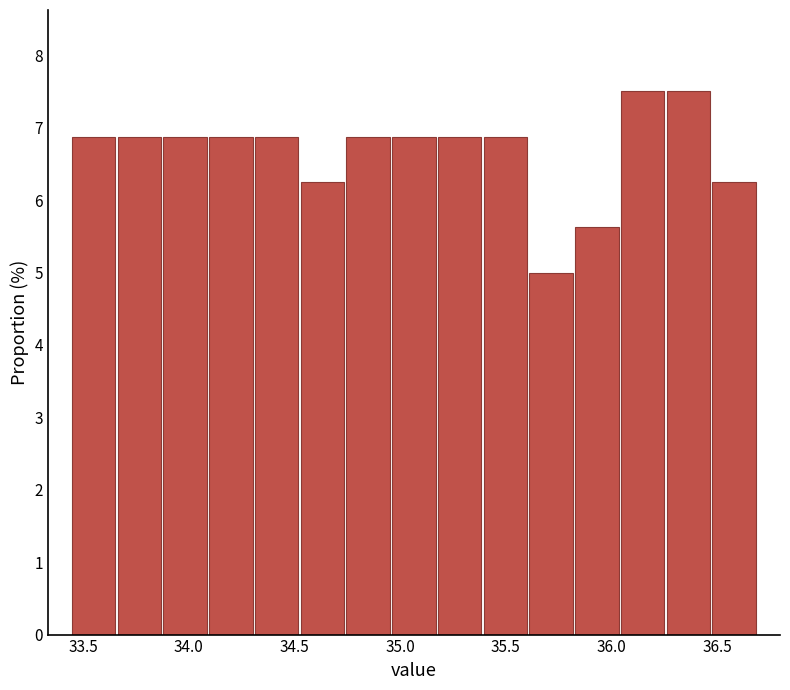

How tall is the bar that spans 34.30 to 34.50 on the x-axis? Neither the bar edges nor the heights are printed on the chart, so give them approximately, as read against the axes.

6.9